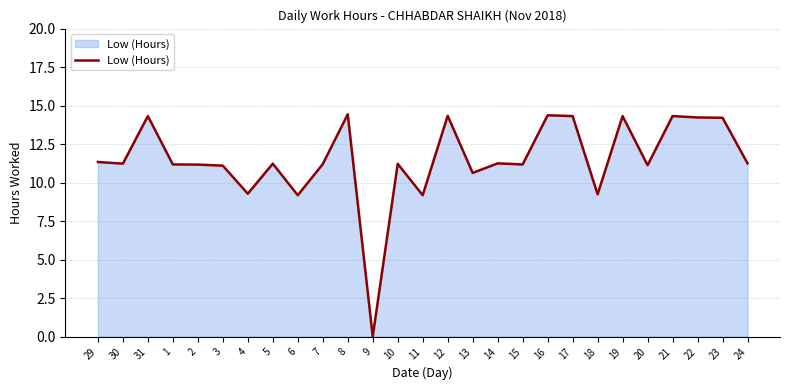

The chart shows a value of 5.3 at 15. True or false?

False